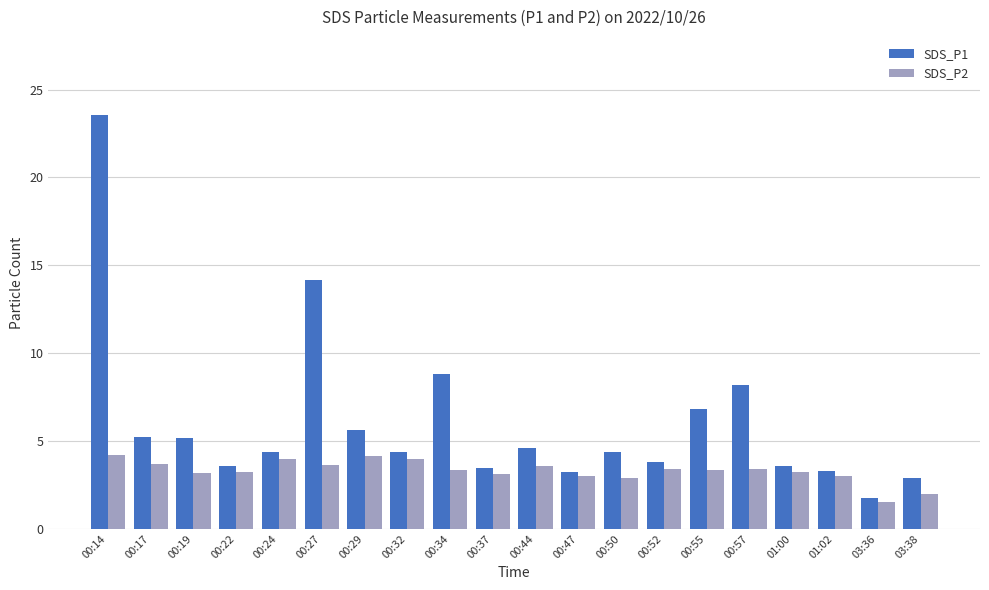

What are all the series names shown in the legend?

SDS_P1, SDS_P2